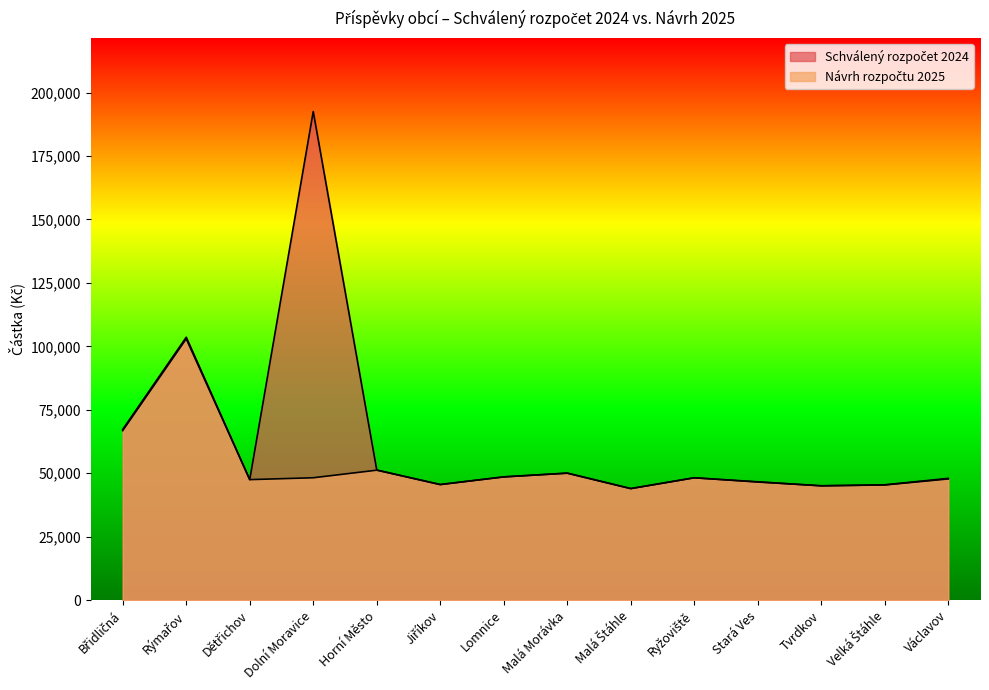

What is the label of the 5th point from the left?

Horní Město